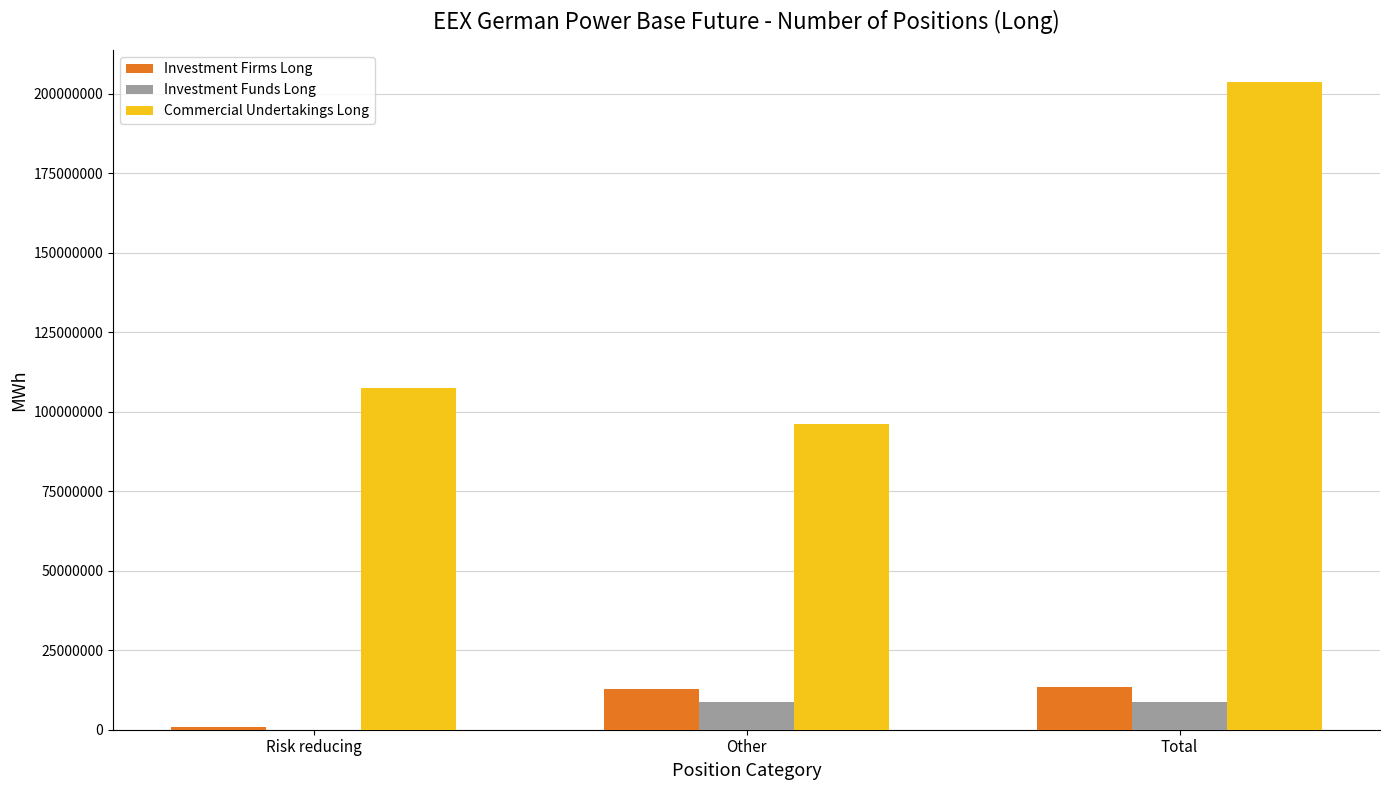

Does the chart contain stacked bars?

No